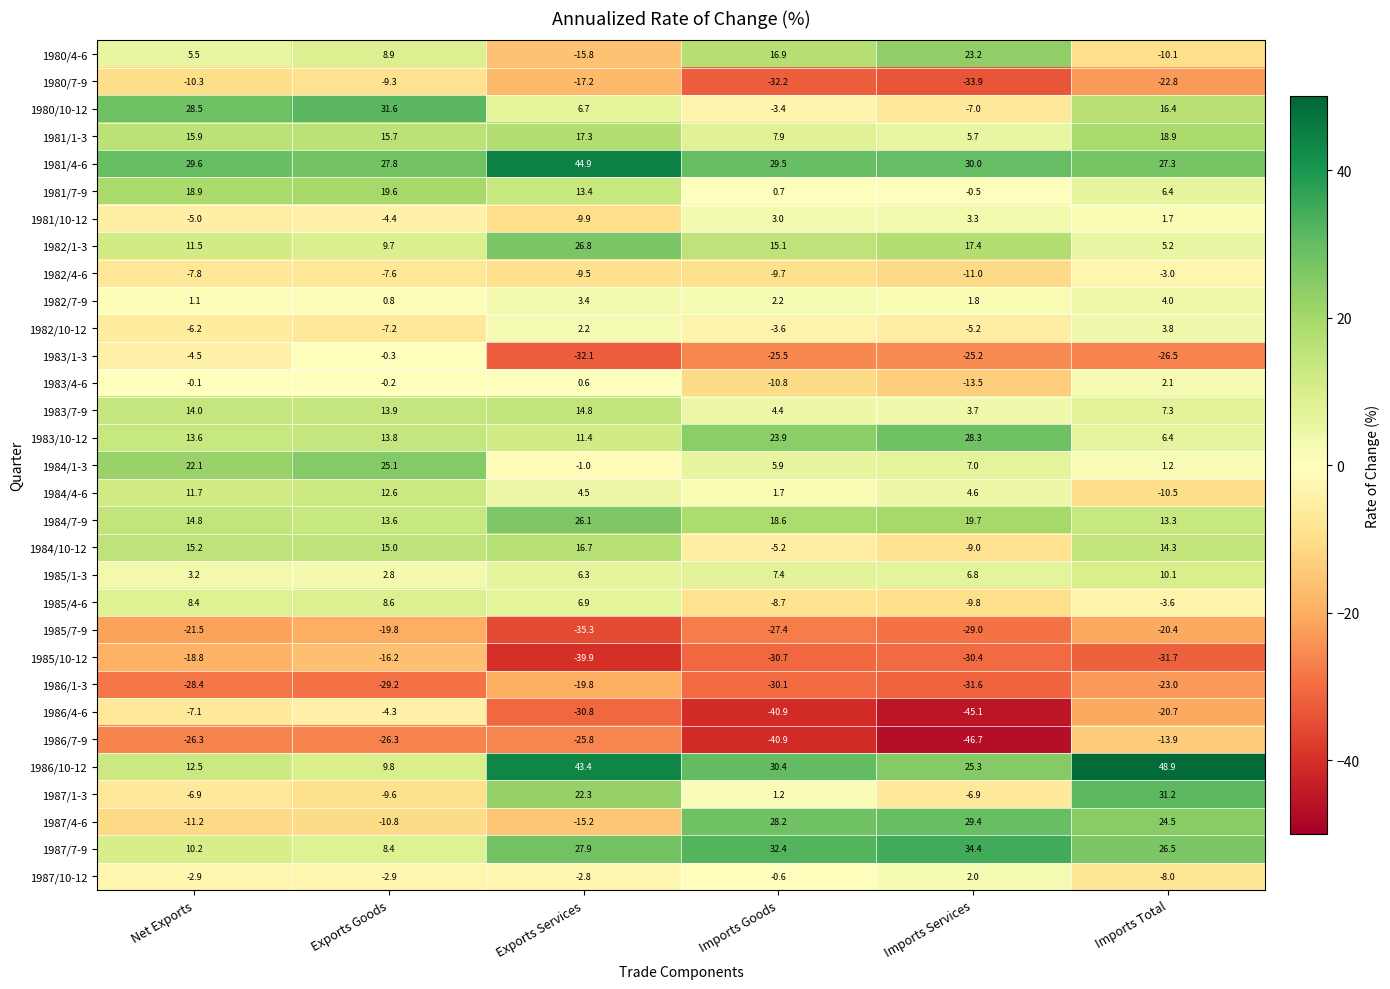

Where does the 1982/7-9 series first go above 2?

Exports Services